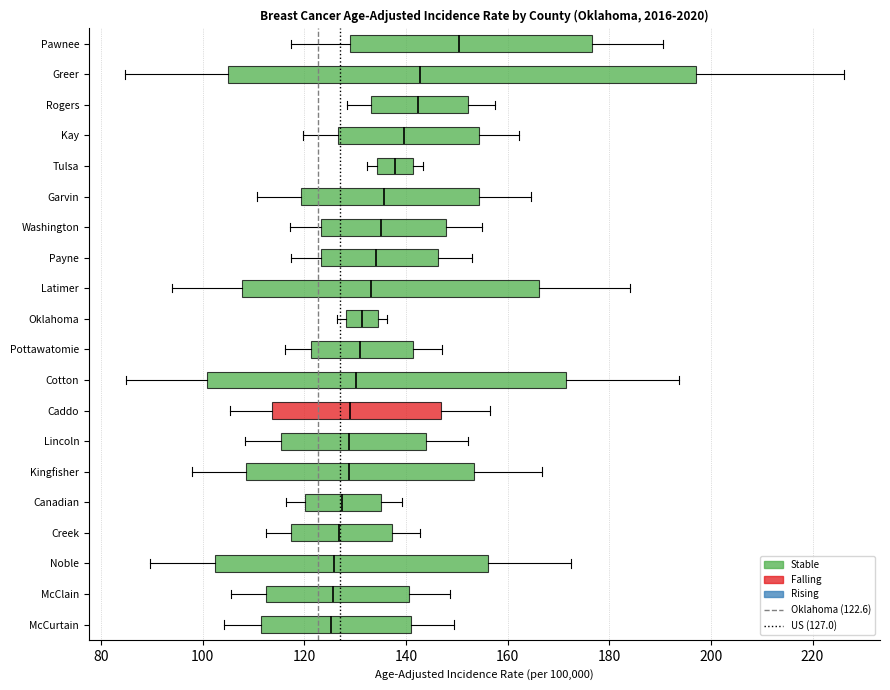

Reading bottom to top, transcribe this box plot: for each box, give where its median line is, the range the box spans, and where its two whiskers end, as read against the x-axis. The values are not printed on the chart, so give them approximately, as read against the axis.

McCurtain: median 126, box 112 to 140, whiskers 104 to 150
McClain: median 126, box 112 to 140, whiskers 106 to 148
Noble: median 126, box 102 to 156, whiskers 90 to 172
Creek: median 126, box 118 to 138, whiskers 112 to 142
Canadian: median 128, box 120 to 136, whiskers 116 to 140
Kingfisher: median 128, box 108 to 154, whiskers 98 to 166
Lincoln: median 128, box 116 to 144, whiskers 108 to 152
Caddo: median 130, box 114 to 146, whiskers 106 to 156
Cotton: median 130, box 100 to 172, whiskers 86 to 194
Pottawatomie: median 130, box 122 to 142, whiskers 116 to 148
Oklahoma: median 132, box 128 to 134, whiskers 126 to 136
Latimer: median 134, box 108 to 166, whiskers 94 to 184
Payne: median 134, box 124 to 146, whiskers 118 to 152
Washington: median 136, box 124 to 148, whiskers 118 to 154
Garvin: median 136, box 120 to 154, whiskers 110 to 164
Tulsa: median 138, box 134 to 142, whiskers 132 to 144
Kay: median 140, box 126 to 154, whiskers 120 to 162
Rogers: median 142, box 134 to 152, whiskers 128 to 158
Greer: median 142, box 106 to 198, whiskers 84 to 226
Pawnee: median 150, box 128 to 176, whiskers 118 to 190